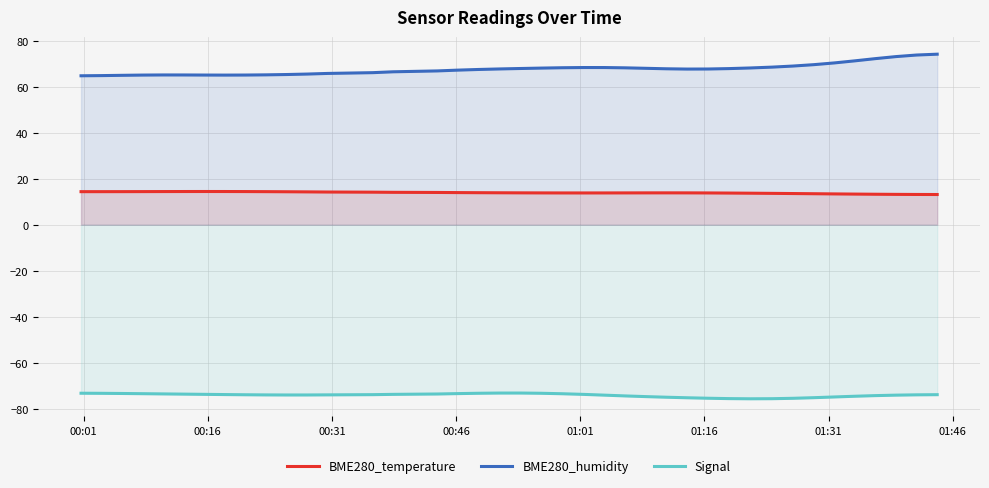

Which series has the largest total across all categories?

BME280_humidity